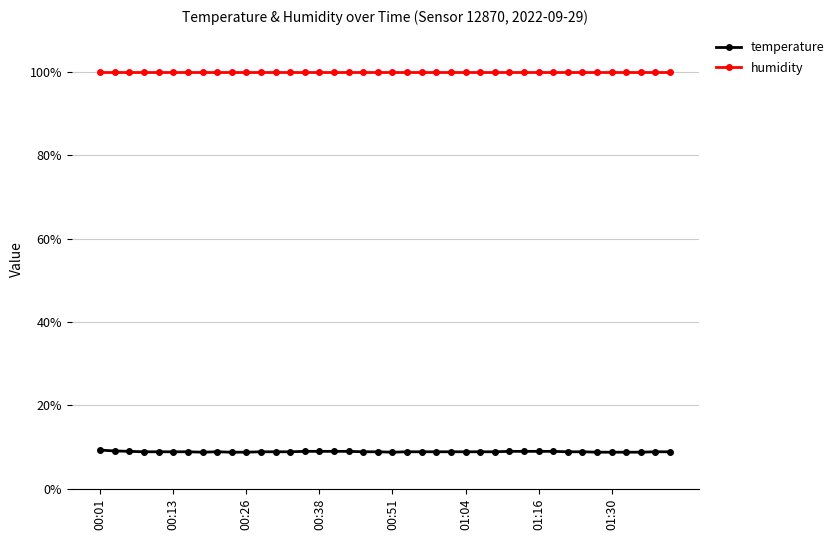

Which series has the largest range (max minus min)?

temperature